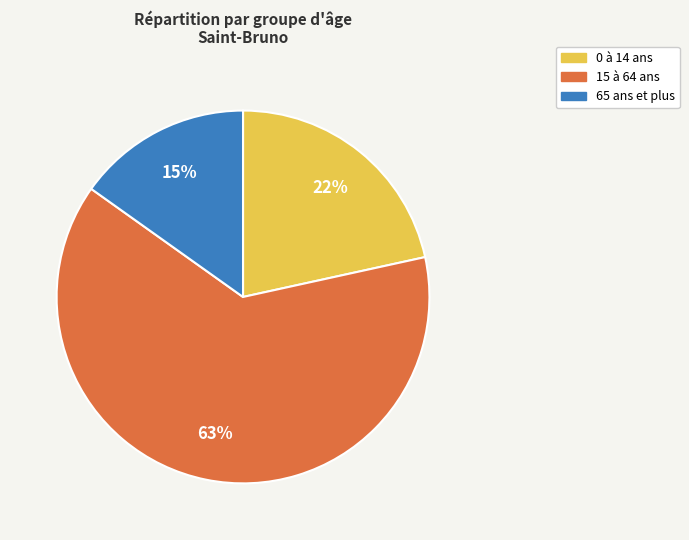

Rank the categories by value from highest to lowest.

15 à 64 ans, 0 à 14 ans, 65 ans et plus